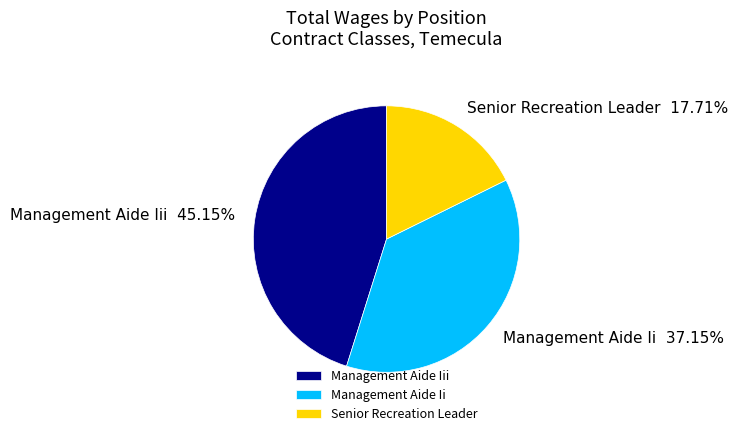

Is Senior Recreation Leader the majority of the pie?

No